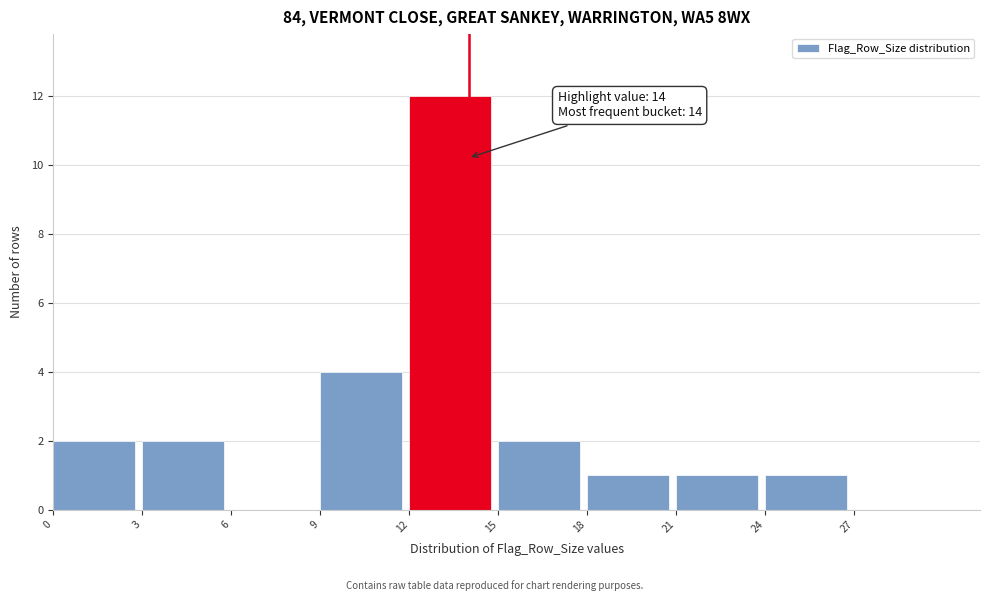

Which range on the x-axis has the tallest bar?

12 to 15